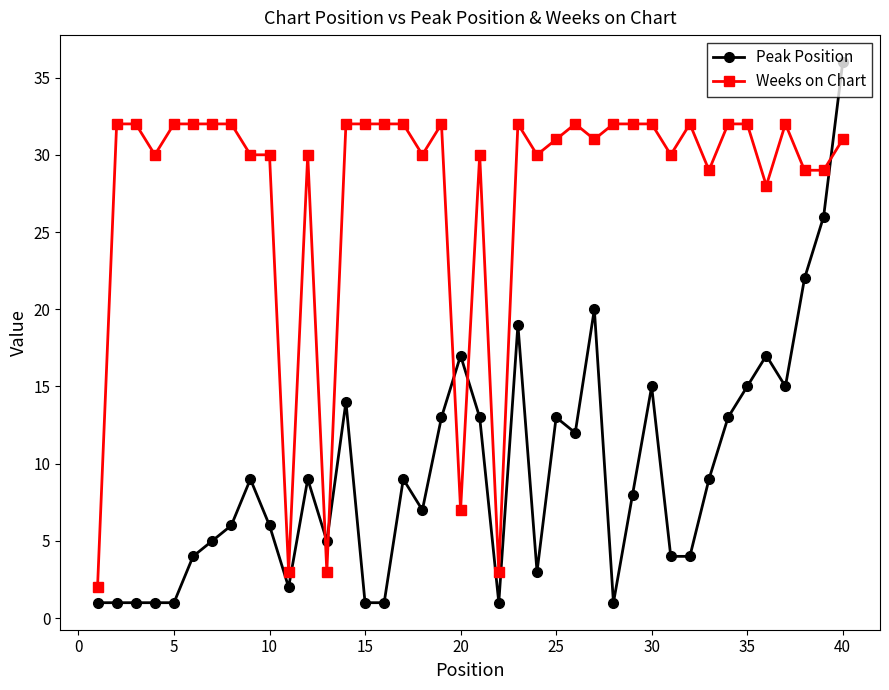

True or false: Weeks on Chart has more than 2 interior local peaks.

True